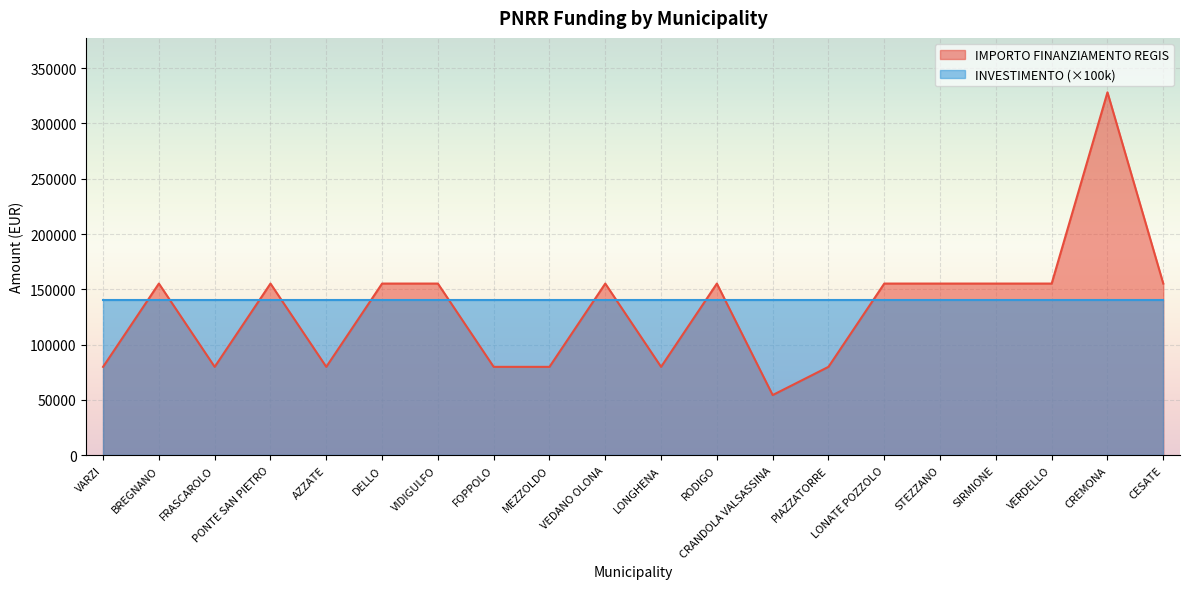

What is the ratio of the value at LONATE POZZOLO to the value at LONGHENA?

1.9